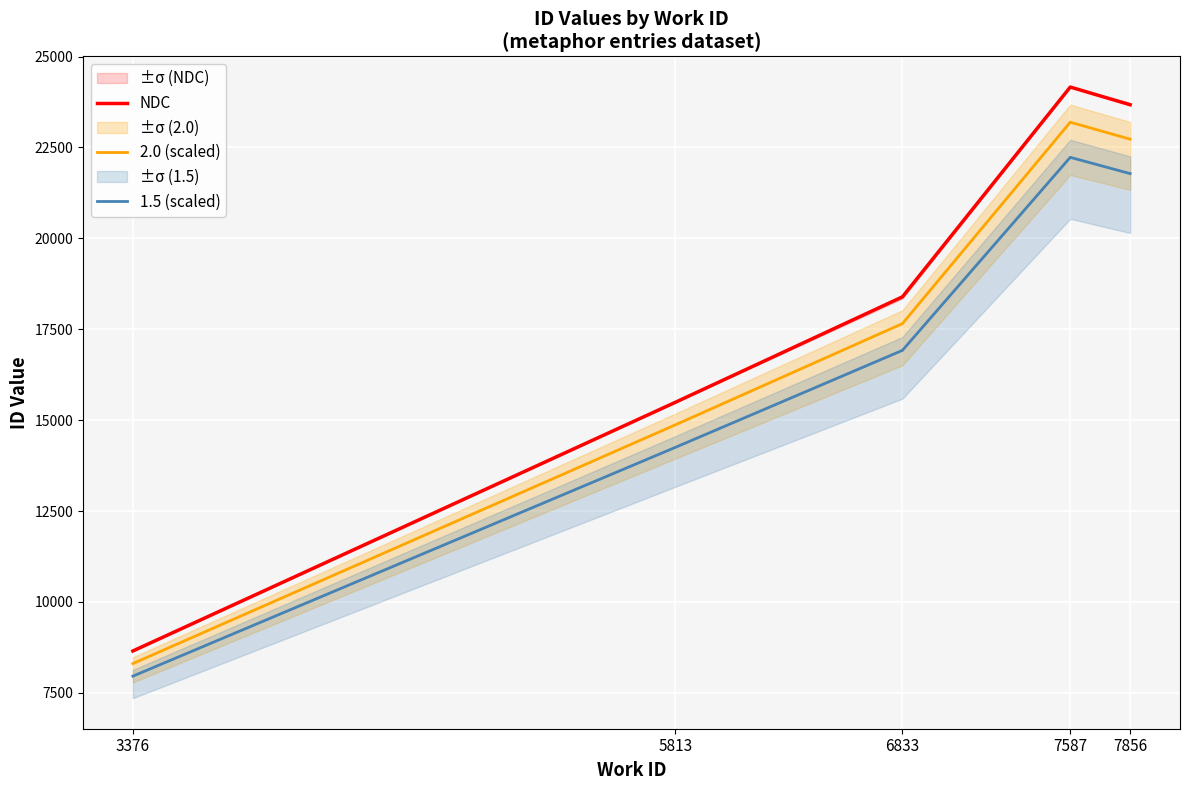

What are all the series names shown in the legend?

NDC, 2.0 (scaled), 1.5 (scaled)